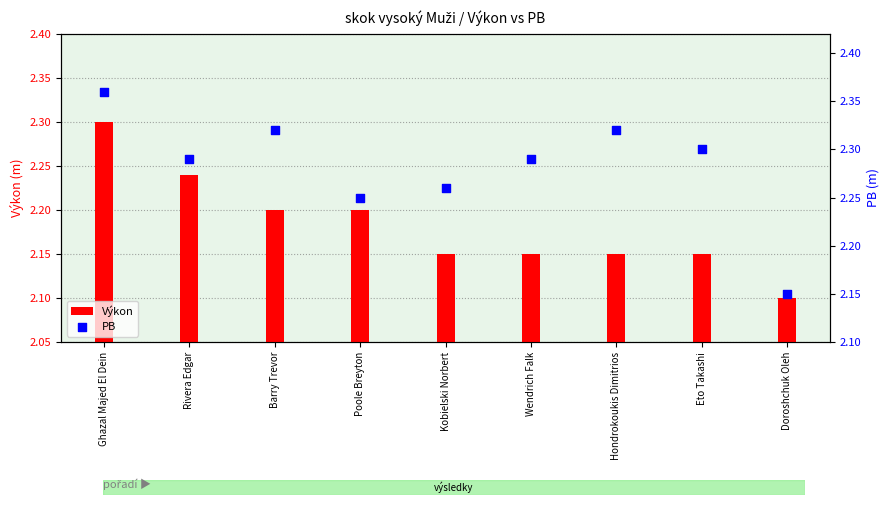

Which series has the largest Y range (max minus min)?

PB